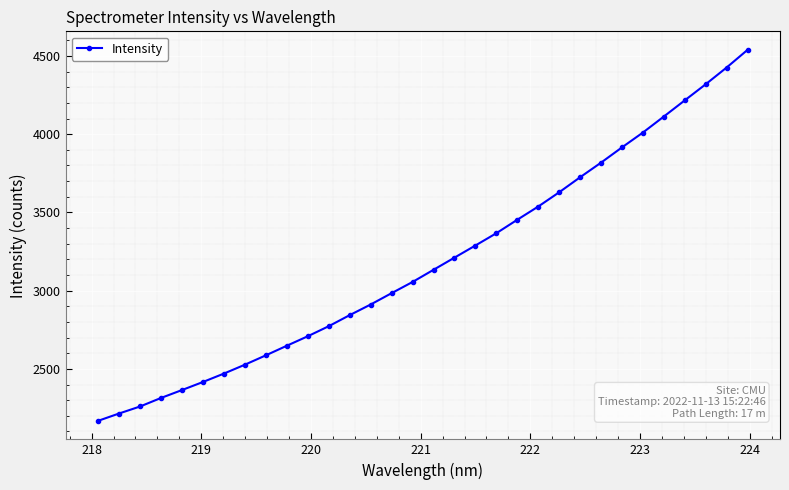

What is the value of the 11th point from the left?

2708.6